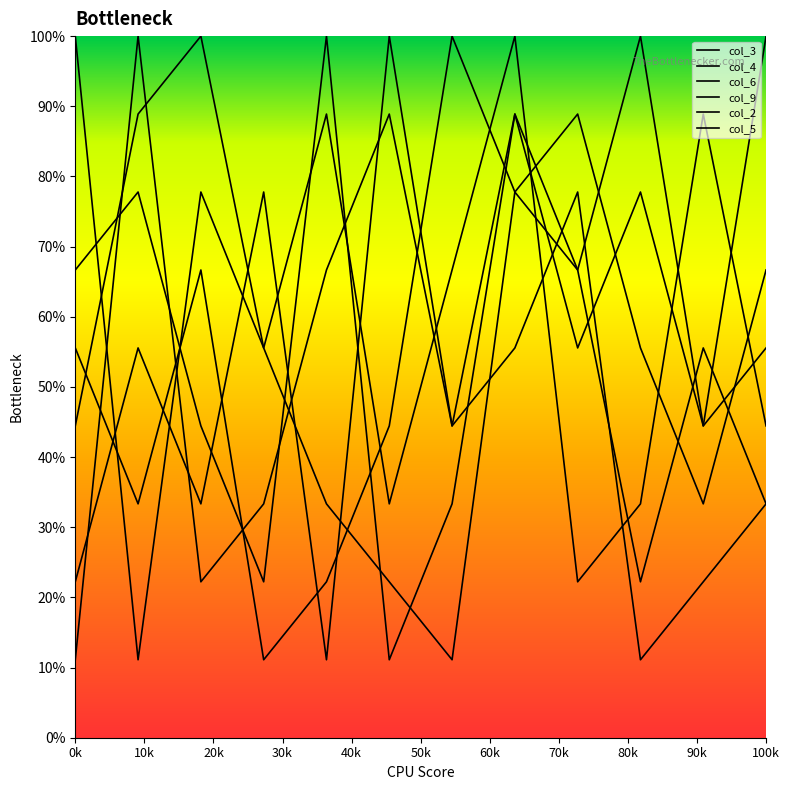

True or false: col_3 has a value of 0.5 at 2.

False